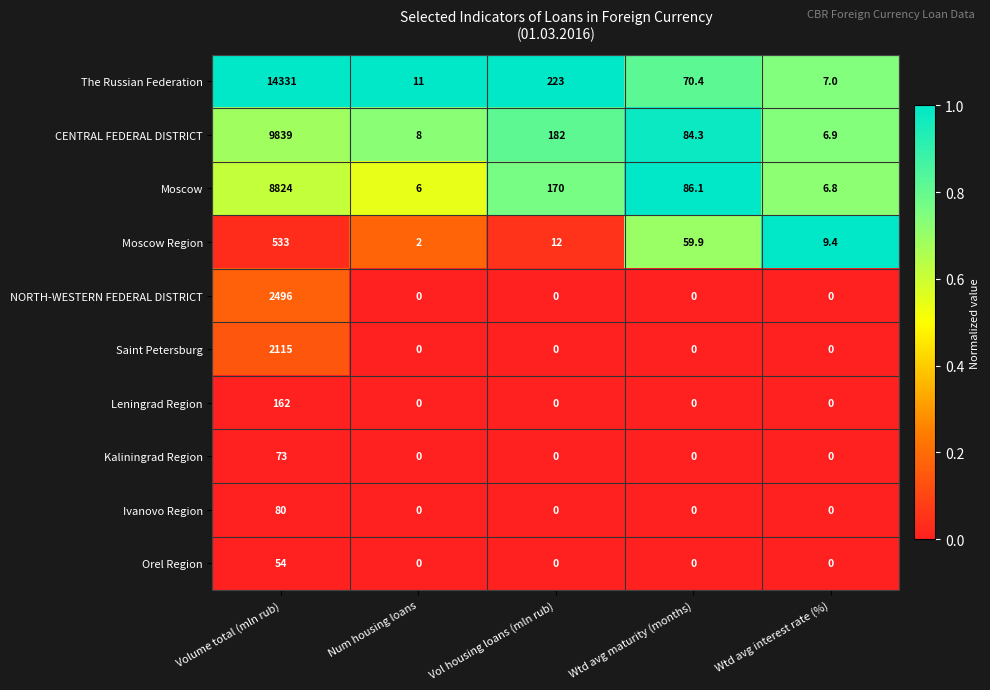

What is the maximum value shown in the chart?

14331.0